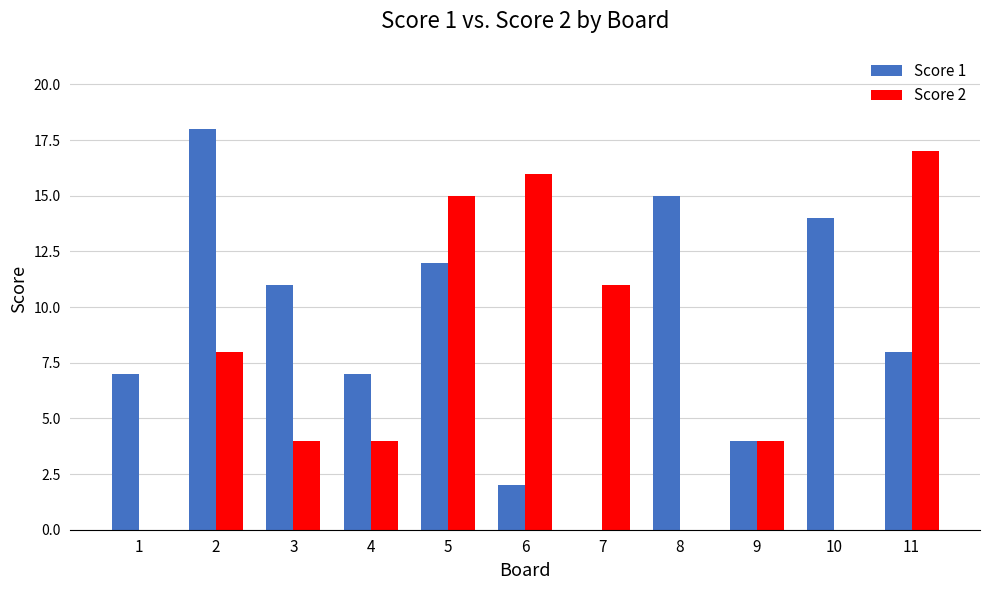

True or false: Score 1 has a value of 12 at 7.

False